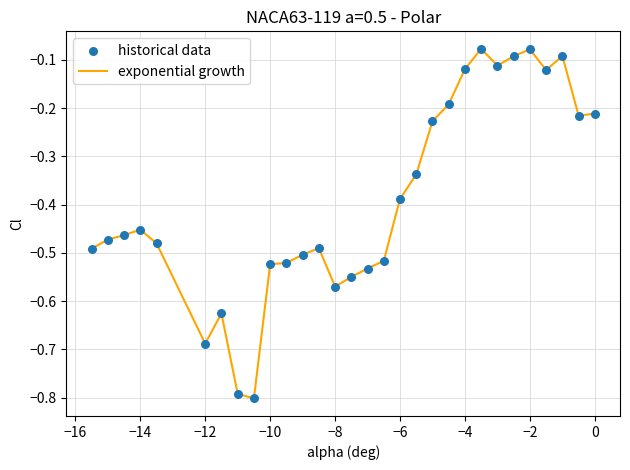

What is the difference between the maximum and minimum values?

0.7